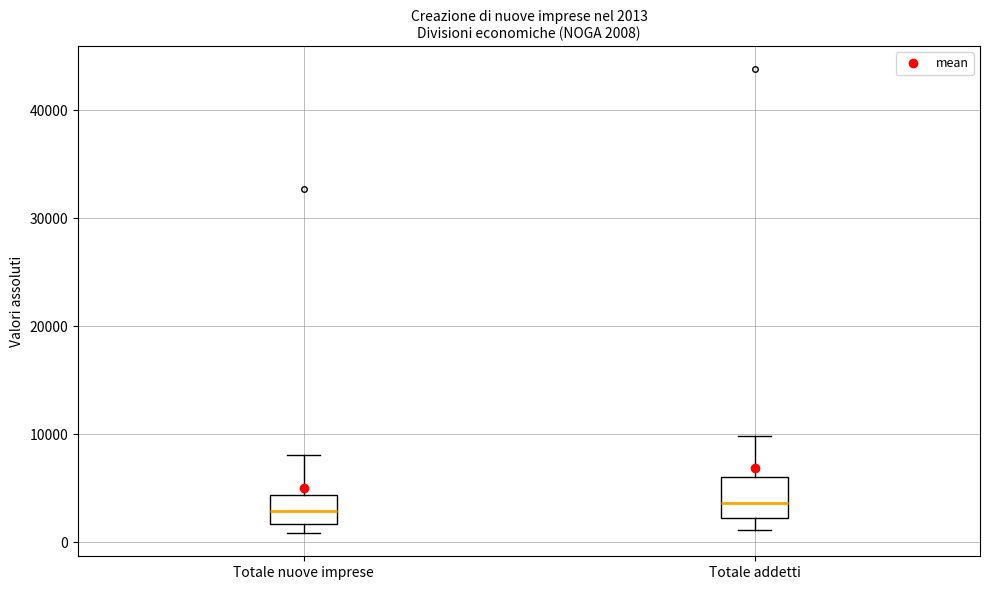

Comparing the boxes themselves (not the whiskers), which one is the tallest?

Totale addetti